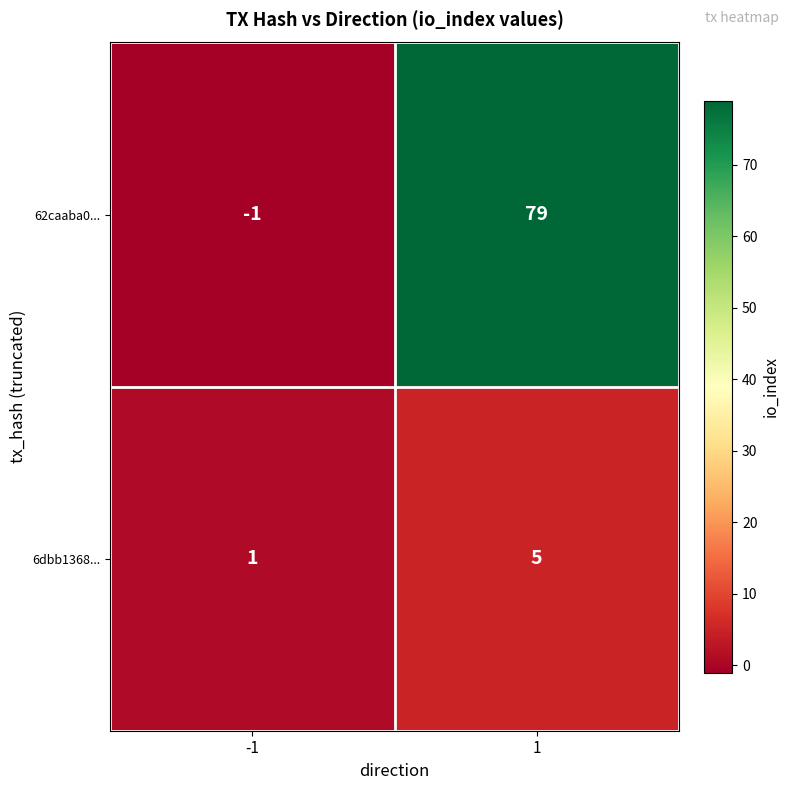

Between -1 and 1, which series saw the biggest shift?

62caaba0...